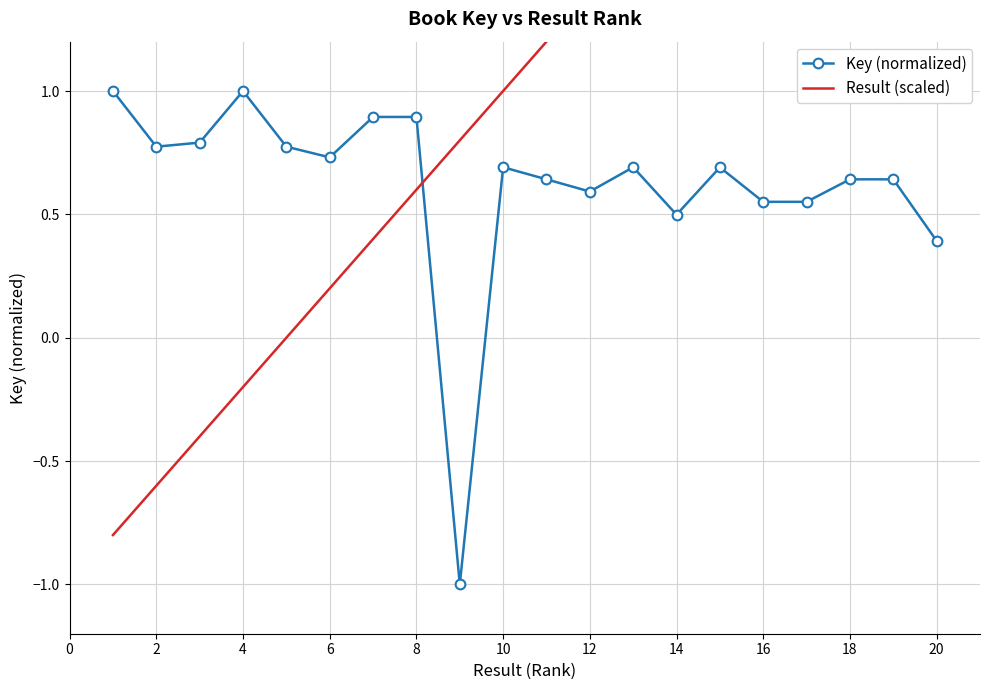

Where is Key (normalized) nearest to the value 0?

20